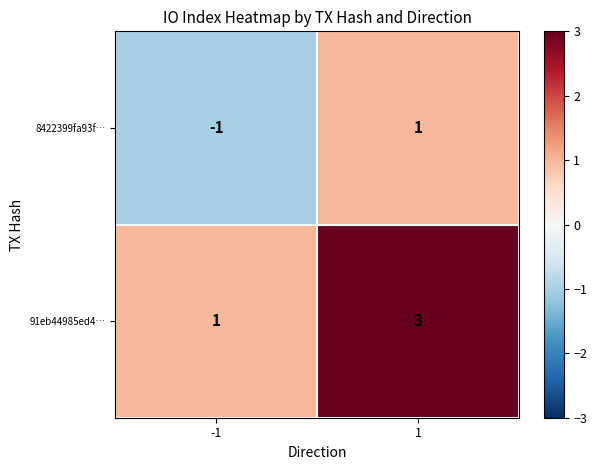

Rank the series by their maximum value, from lowest to highest.

8422399fa93f…, 91eb44985ed4…